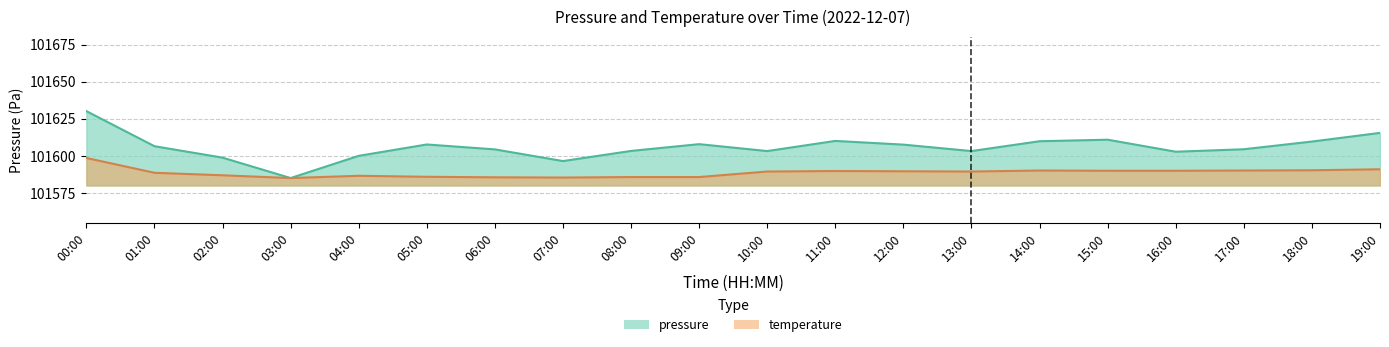

How many lines are shown in the chart?

2